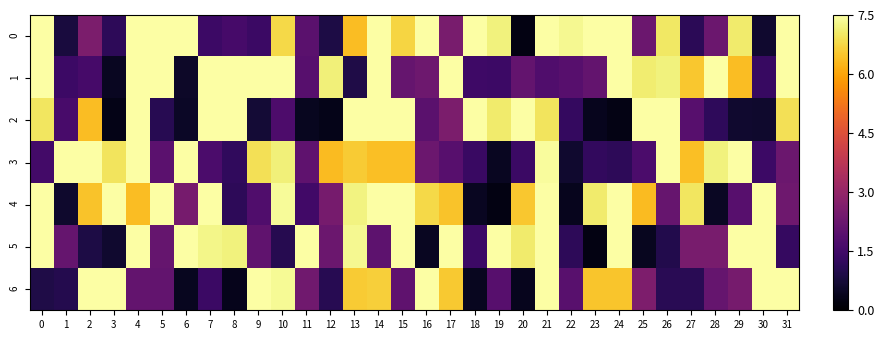

How many categories are shown in the chart?

32